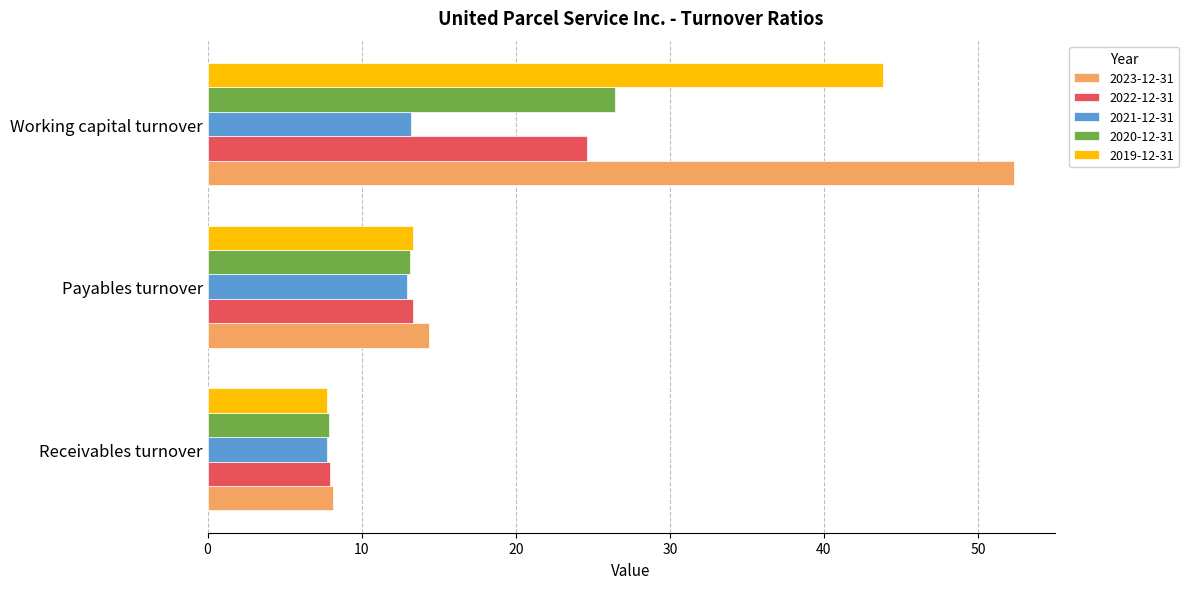

At which label is 2022-12-31 closest to 16?

Payables turnover